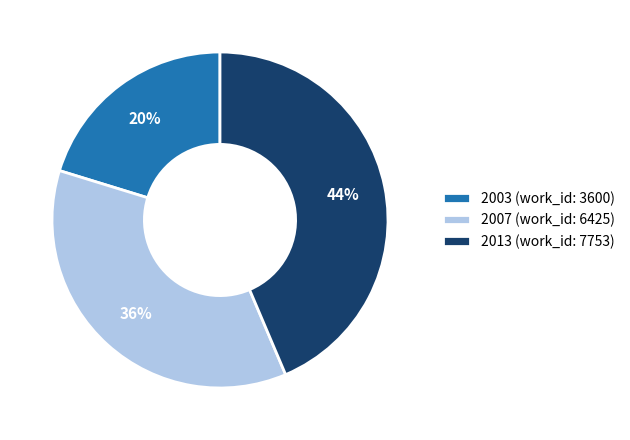

To the nearest percent, what is the average slice percentage?

33%